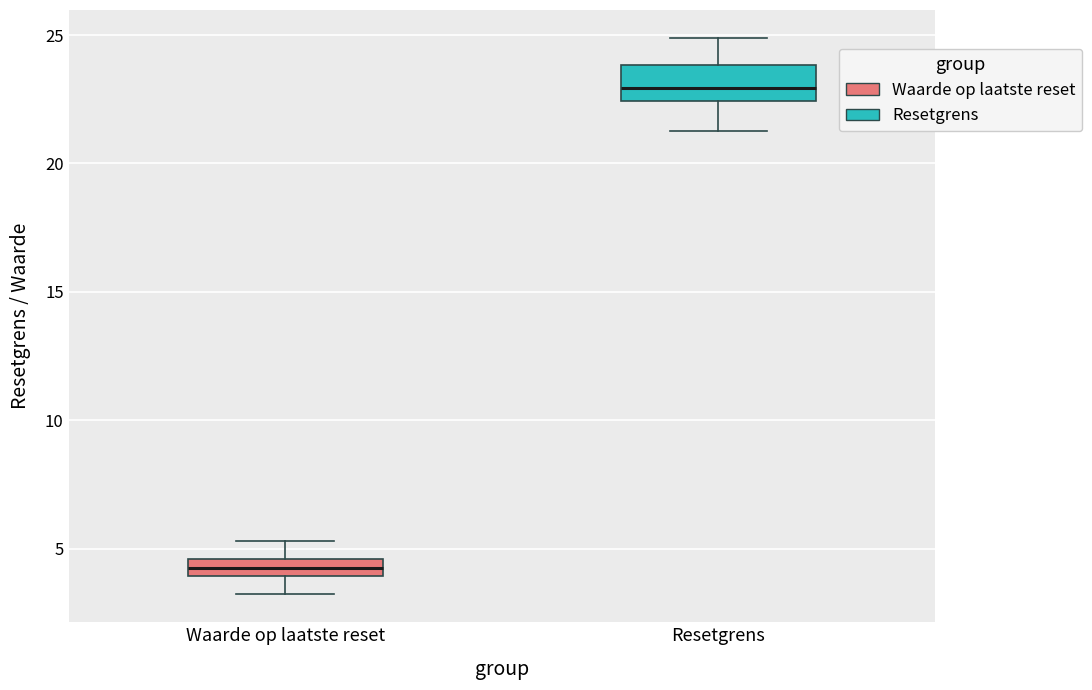

Where is the lower edge of the box for Resetgrens on the y-axis? The values are not printed on the chart, so give them approximately, as read against the axis.

22.5